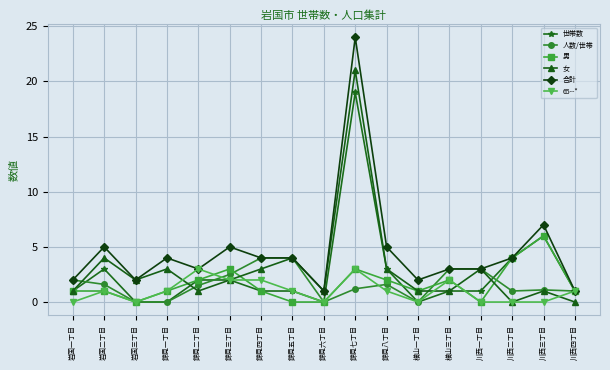

At which category does 合計 reach its first local valley?

岩国三丁目